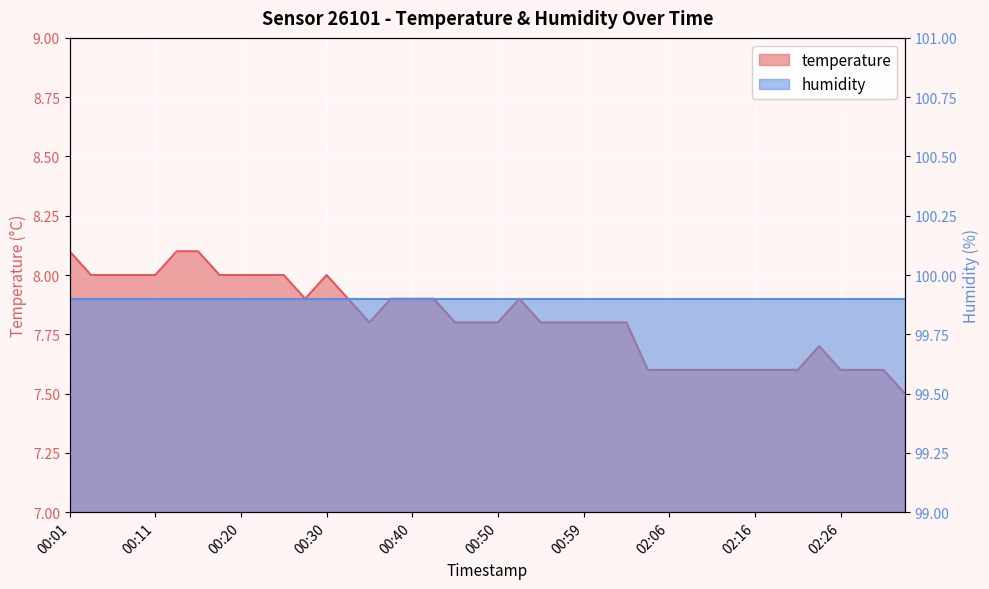

Does the chart have visible grid lines?

Yes